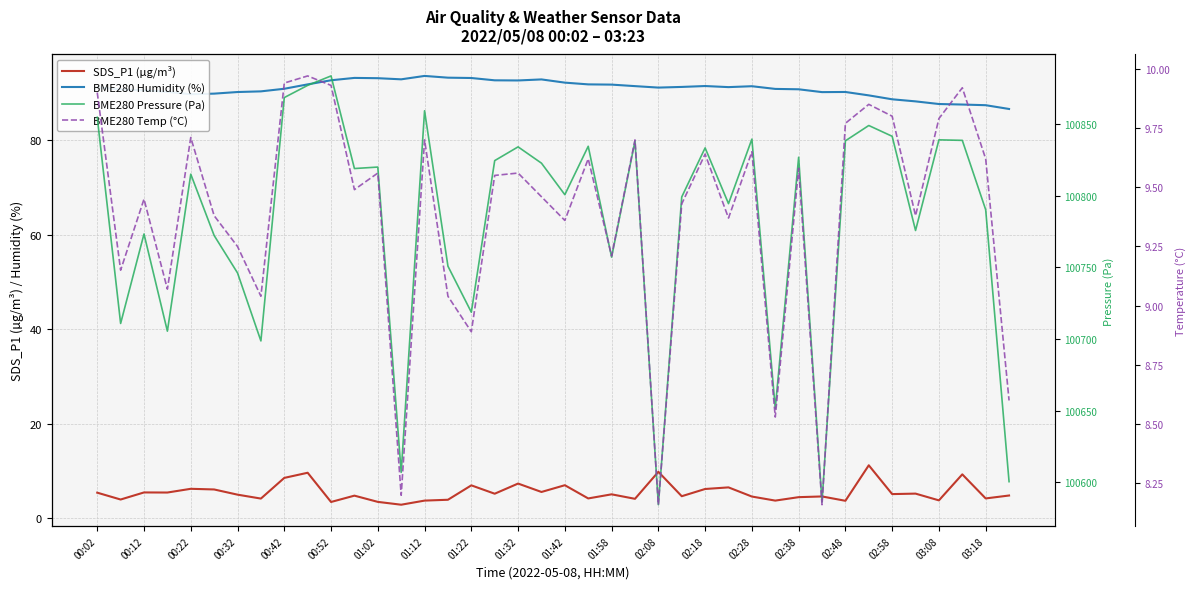

Which series has the widest spread of values?

BME280 Pressure (Pa)